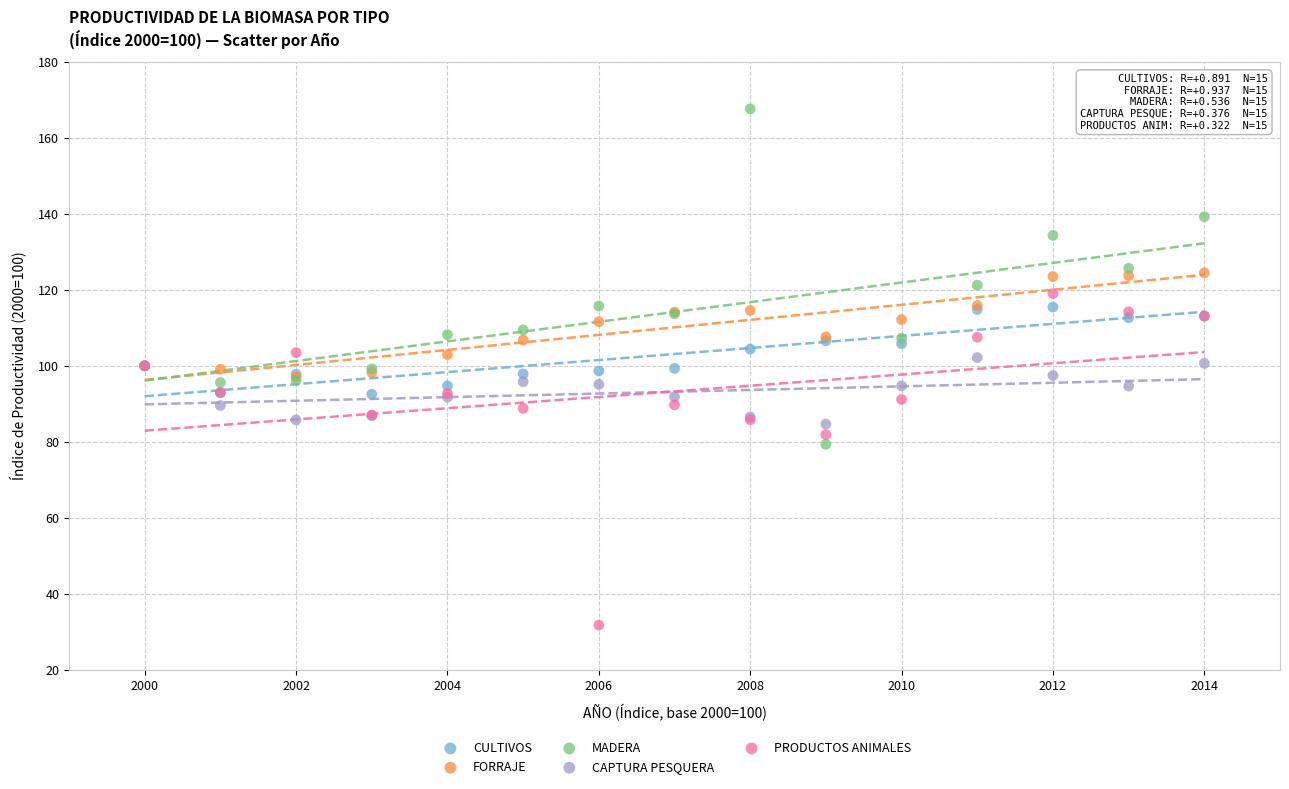

What are all the series names shown in the legend?

CULTIVOS, FORRAJE, MADERA, CAPTURA PESQUERA, PRODUCTOS ANIMALES